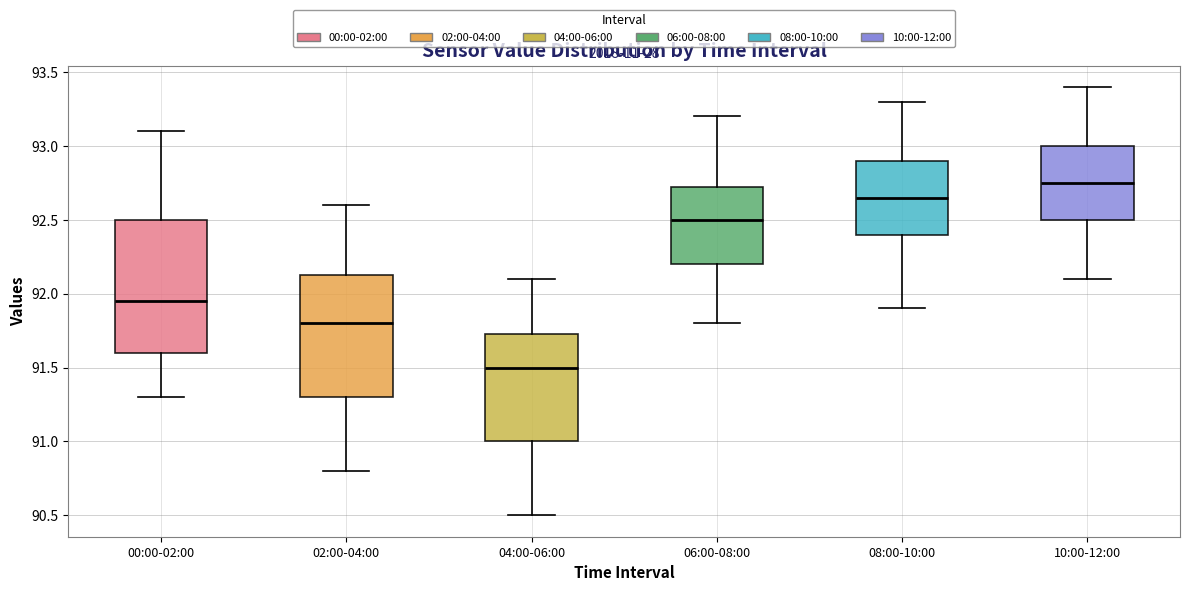

Comparing the boxes themselves (not the whiskers), which one is the tallest?

00:00-02:00